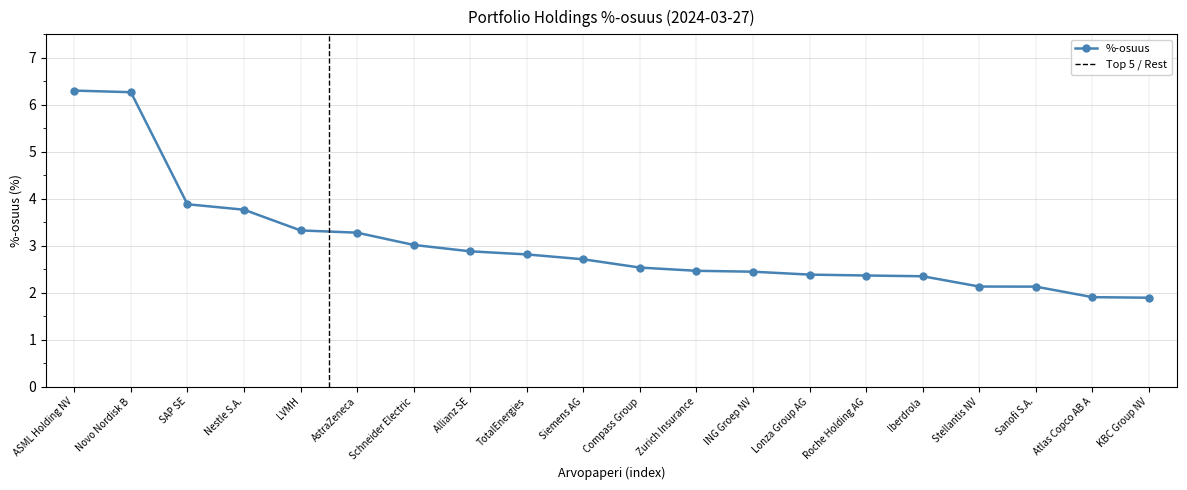

What is the label of the 3rd point from the left?

SAP SE